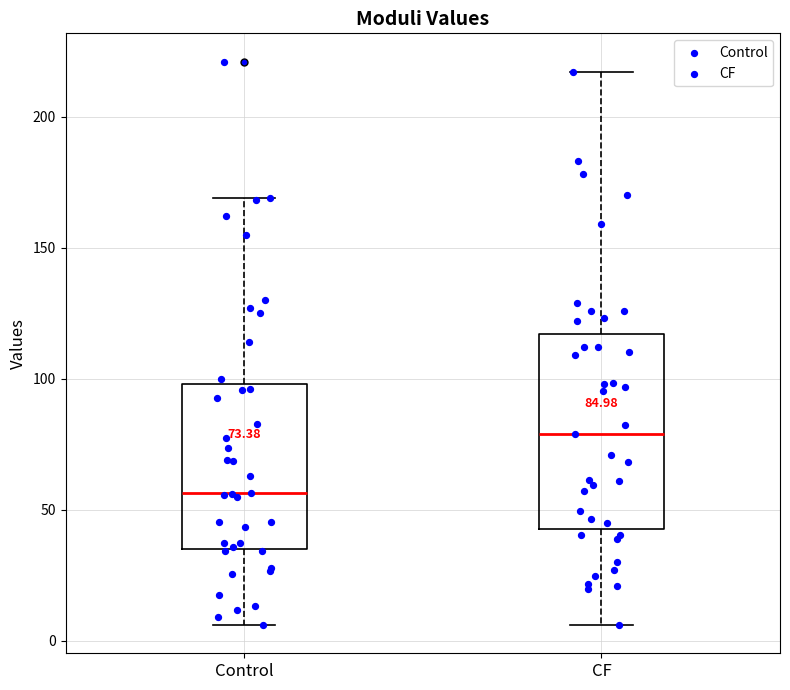

Comparing the boxes themselves (not the whiskers), which one is the tallest?

CF